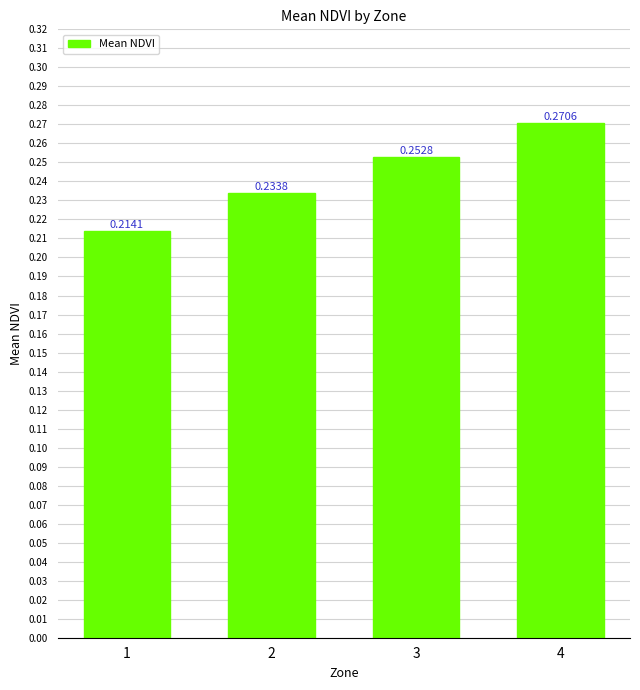

List the labels in order of value, largest first.

4, 3, 2, 1